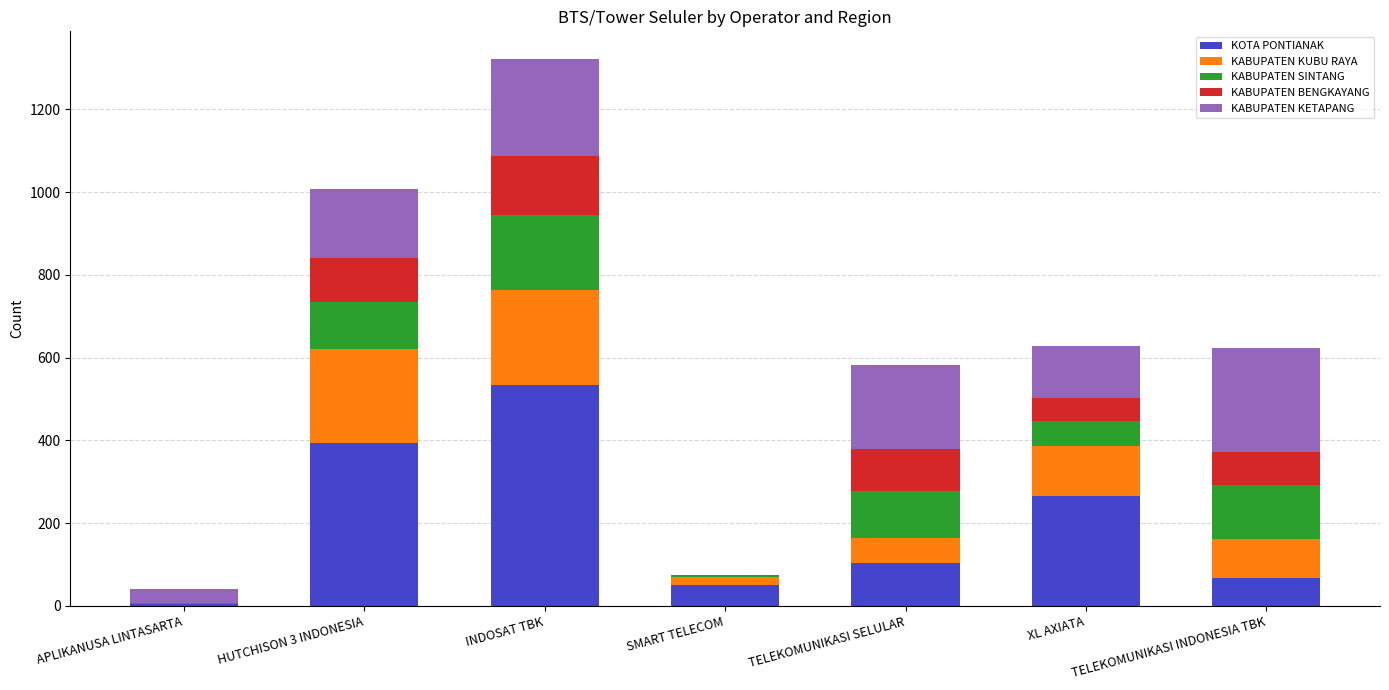

What is the highest value of the KOTA PONTIANAK series?

533